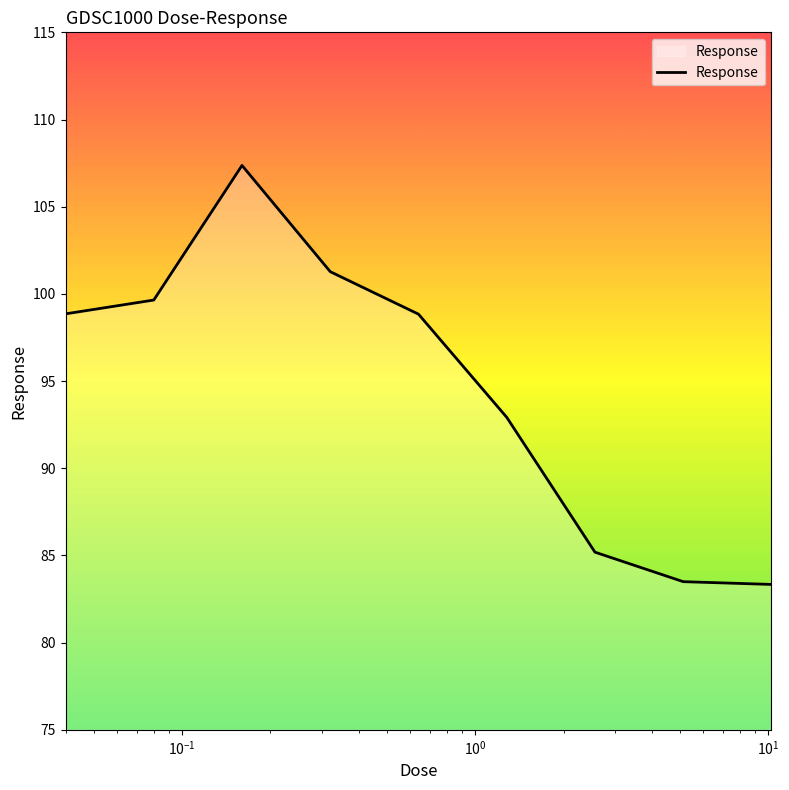

How many lines are shown in the chart?

1